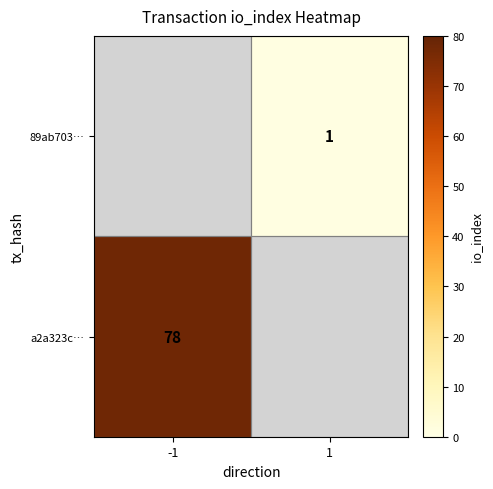

The 89ab703… series shows 1 at 1. True or false?

True